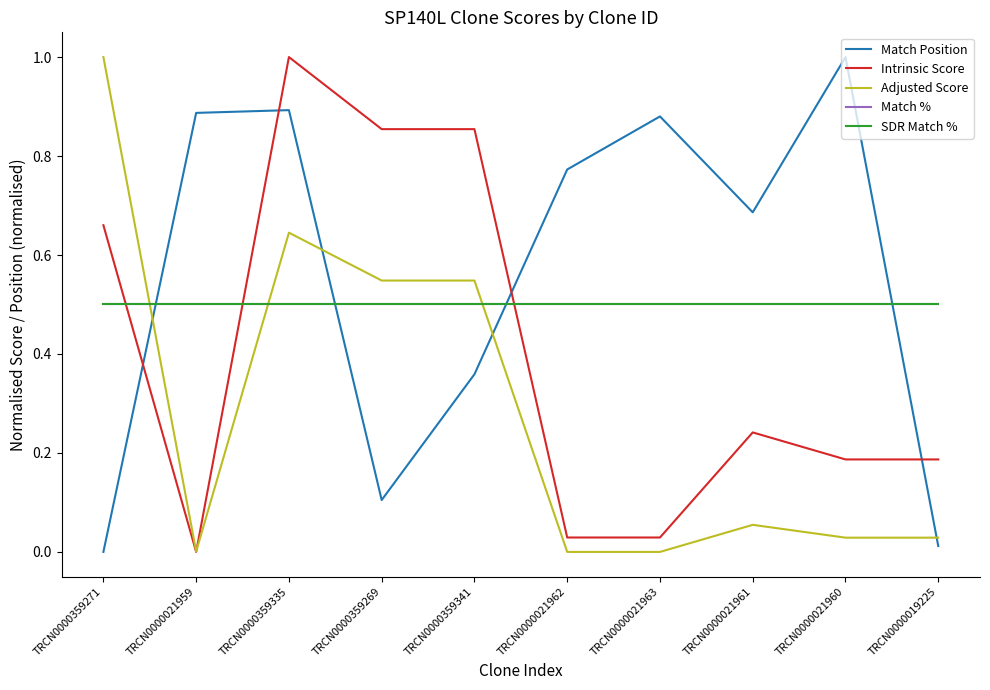

Is this an area chart (filled region under the line)?

No